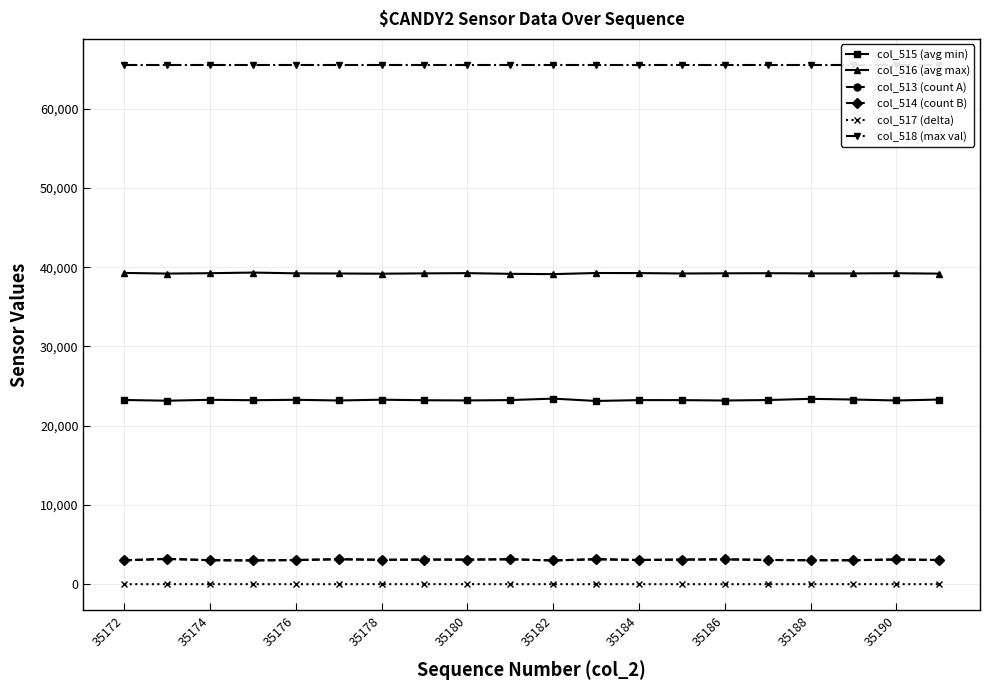

True or false: col_513 (count A) has a value of 3042 at 35176.

True